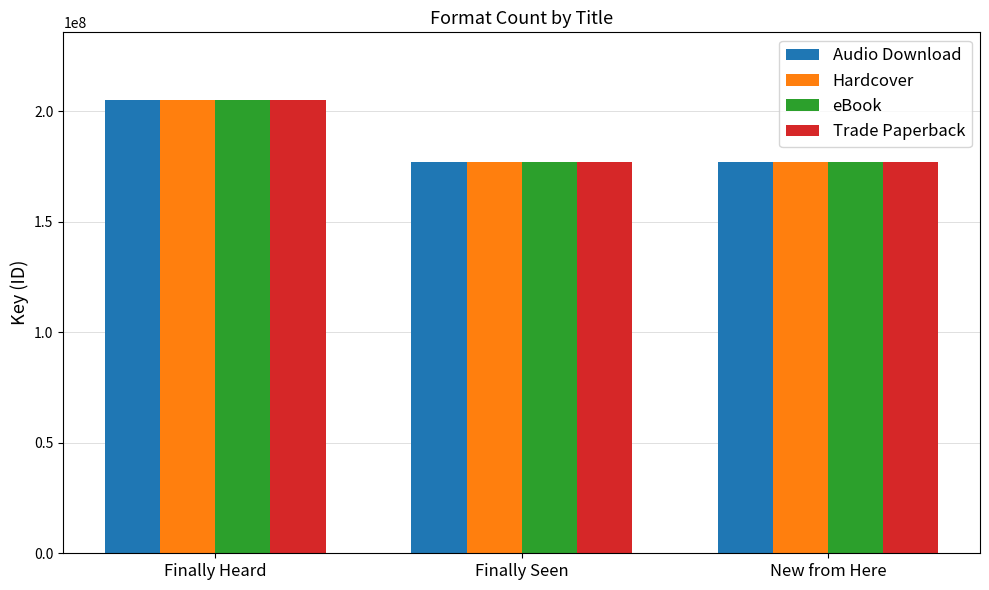

Is it true that Audio Download equals 176858627 at Finally Seen?

True